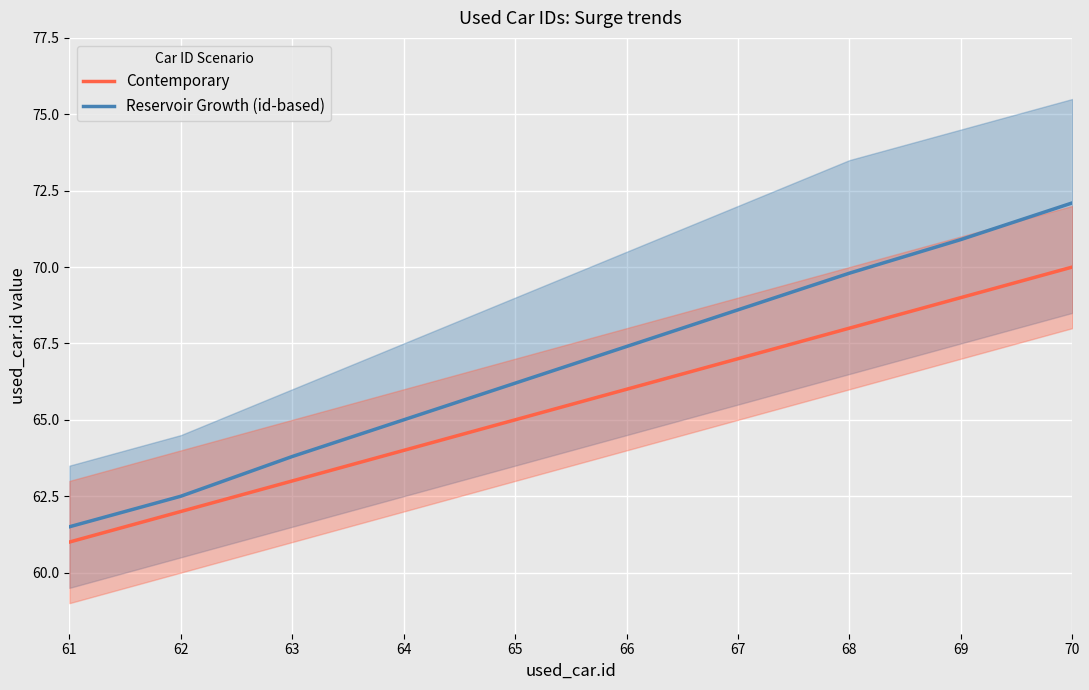

At which category does the chart reach its peak across all series?

70